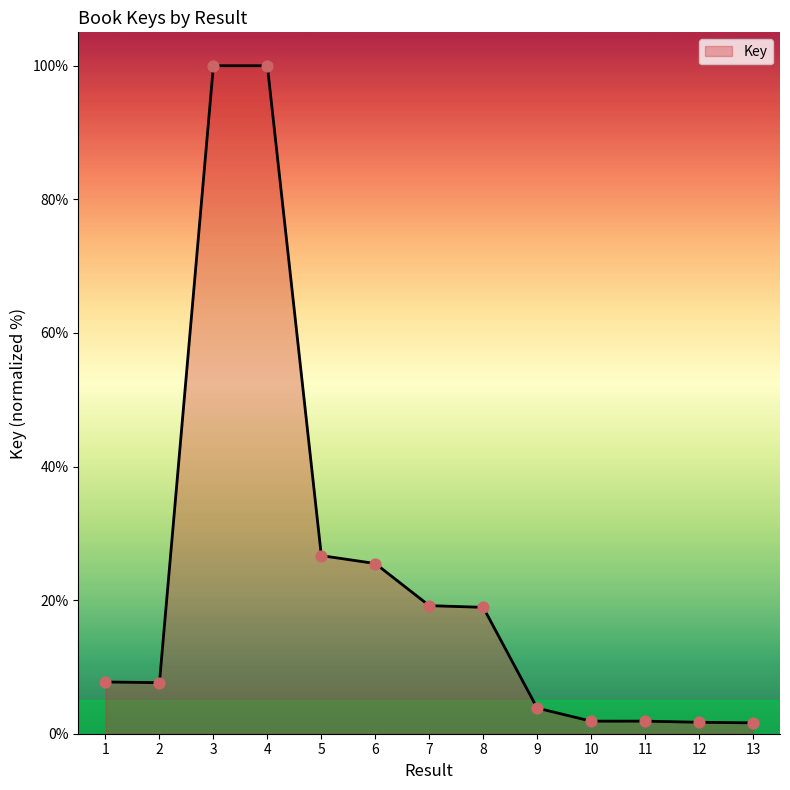

What is the change in value from 8 to 9?

-15.1